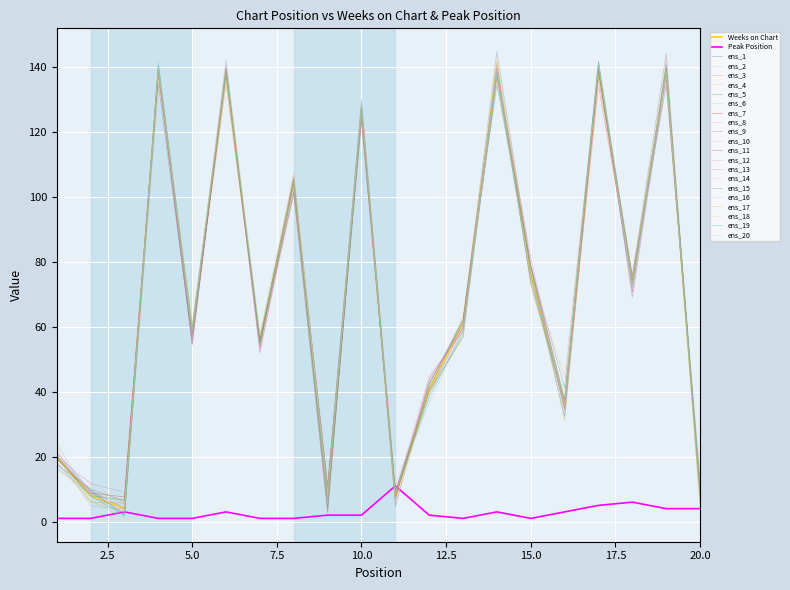

Which category has the highest value across all series?

4